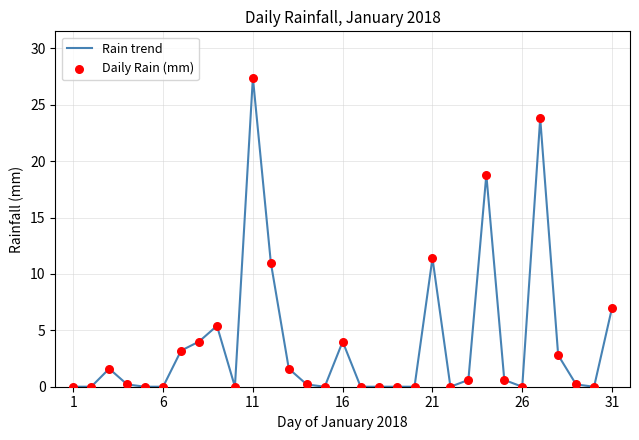

What is the maximum value shown in the chart?

27.4